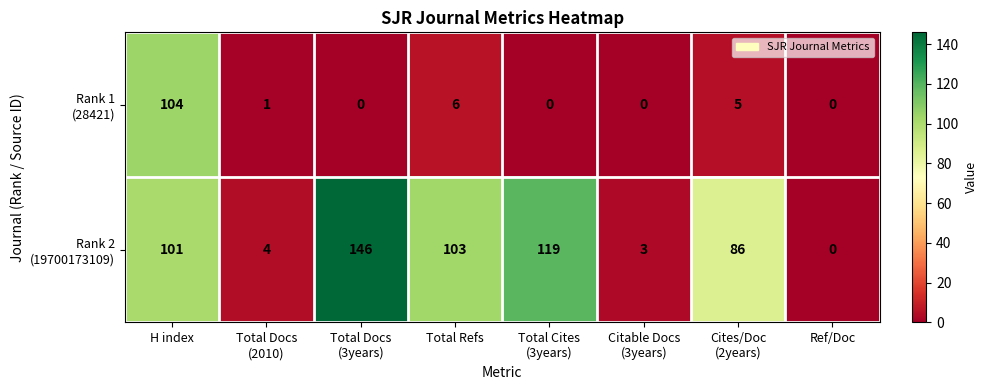

What is the maximum value shown in the chart?

146